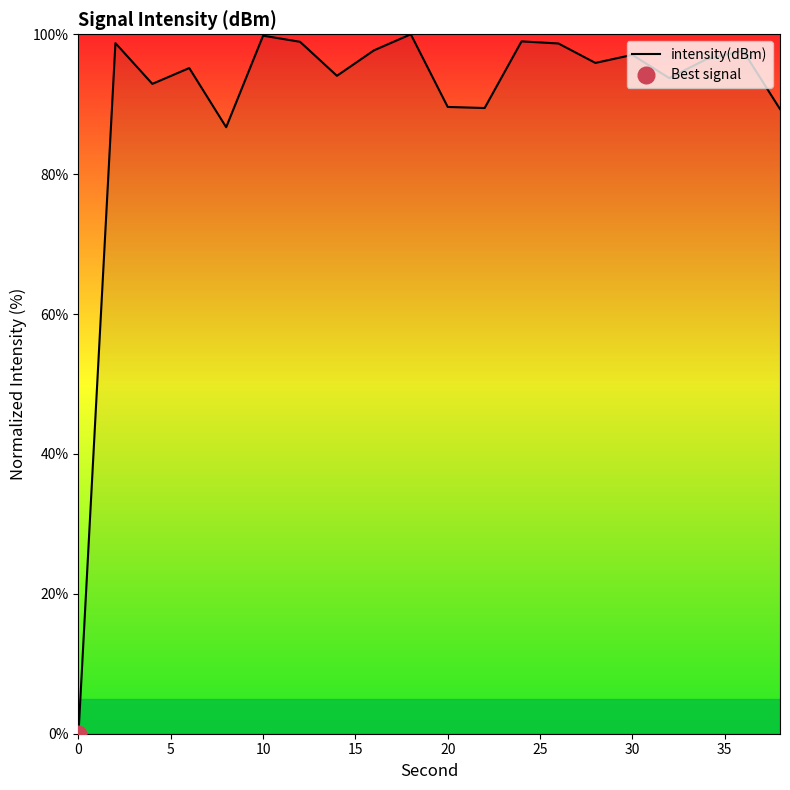

What is the maximum value shown in the chart?

100.0